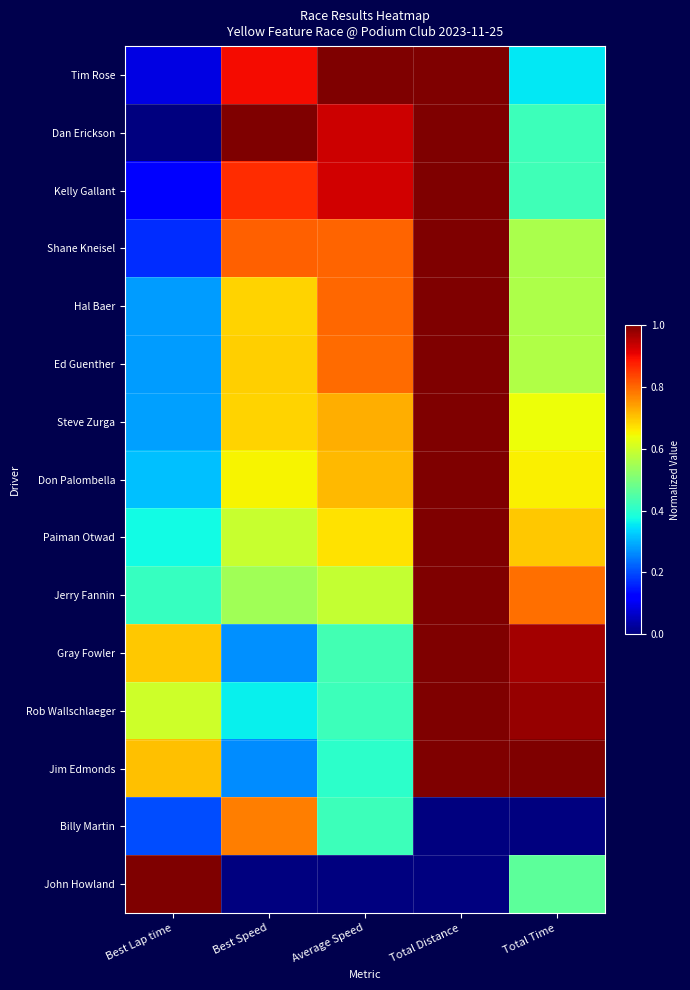

Between Total Time and Best Speed, which is larger?

Best Speed